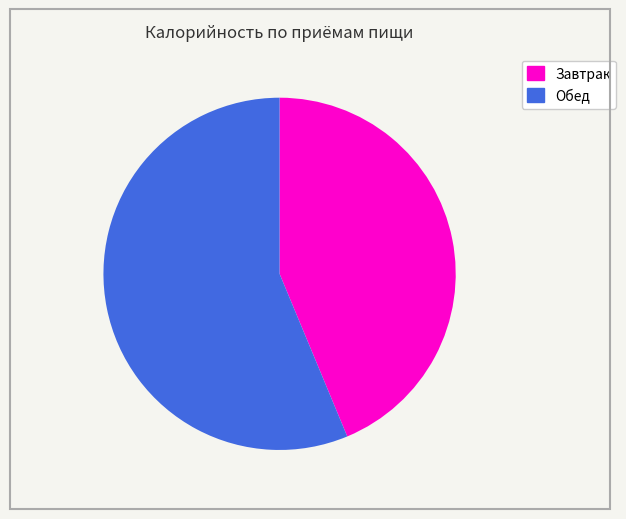

To the nearest percent, what is the average slice percentage?

50%